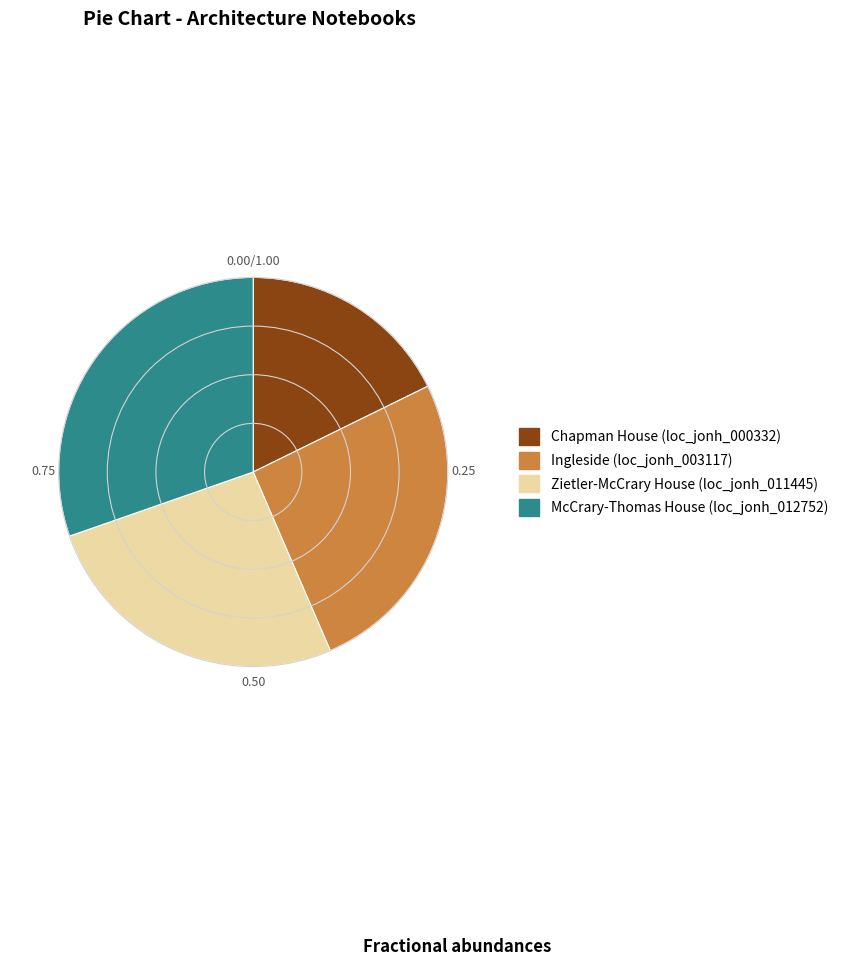

Between Zietler-McCrary House (loc_jonh_011445) and McCrary-Thomas House (loc_jonh_012752), which is larger?

McCrary-Thomas House (loc_jonh_012752)